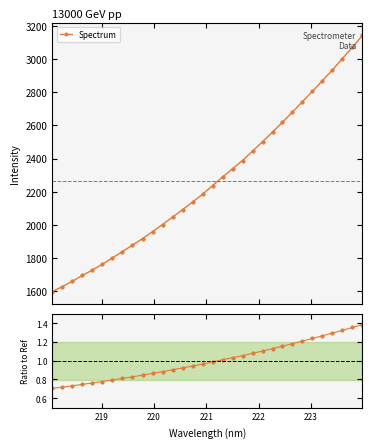

What is the maximum value for Spectrum?

3141.2